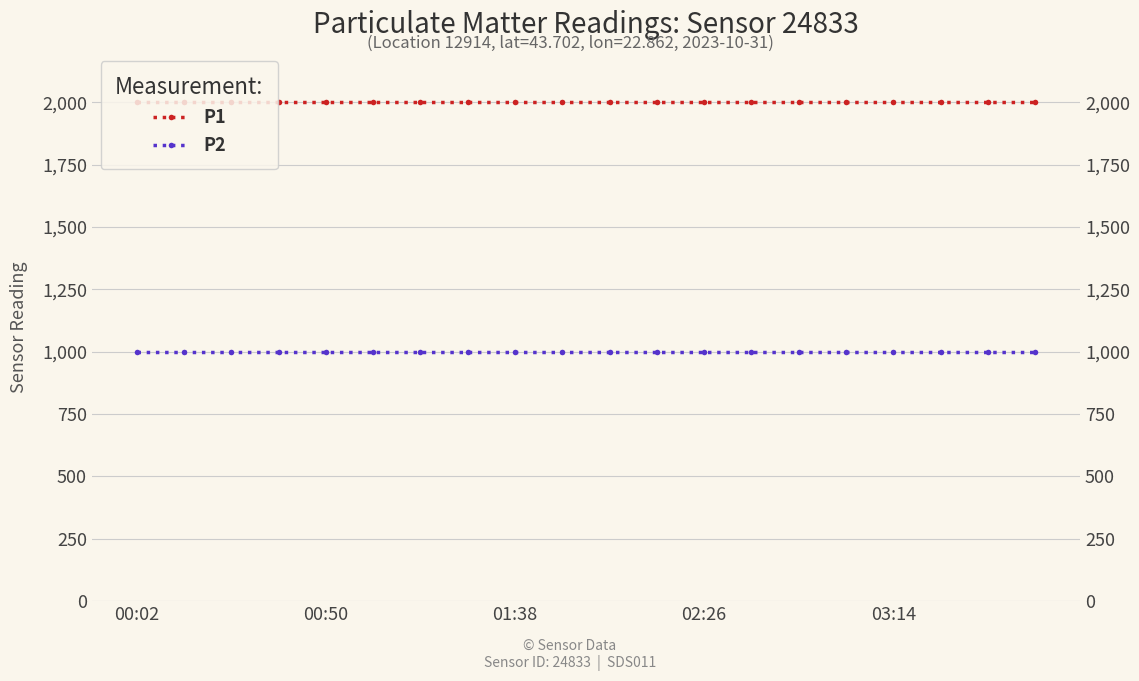

Which series changed the most between 12 and 17?

P1